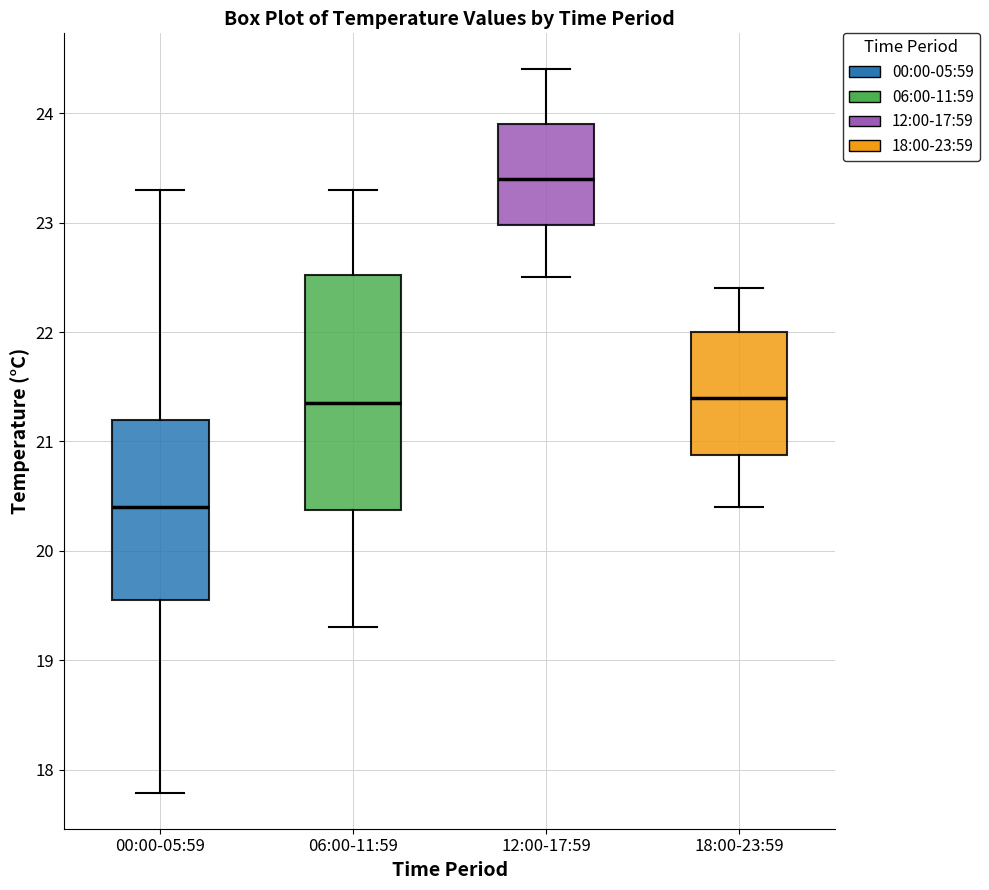

Where is the lower edge of the box for 00:00-05:59 on the y-axis? The values are not printed on the chart, so give them approximately, as read against the axis.

19.6